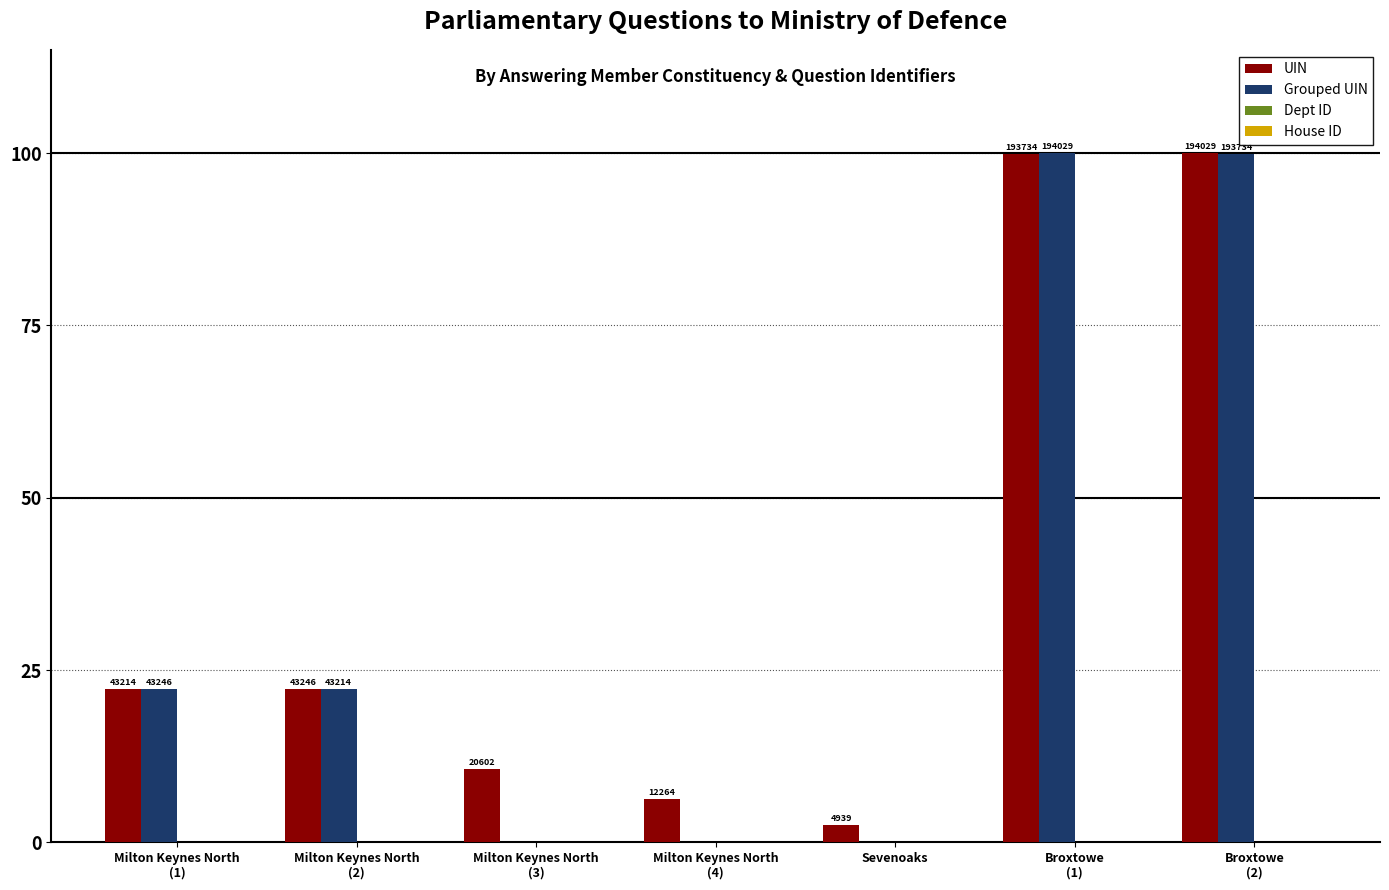

What is the maximum value for Grouped UIN?

100.0